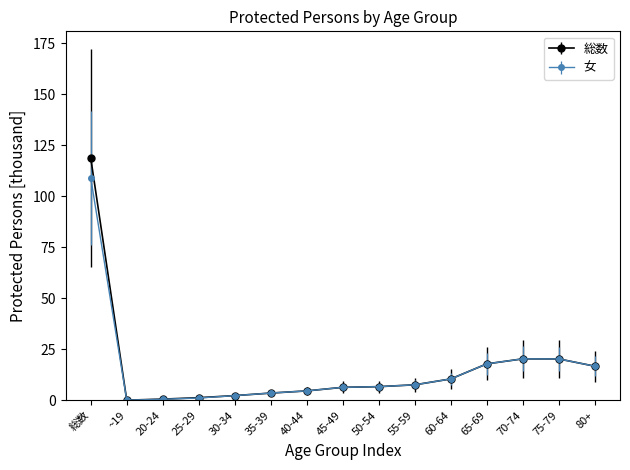

What are all the series names shown in the legend?

総数, 女